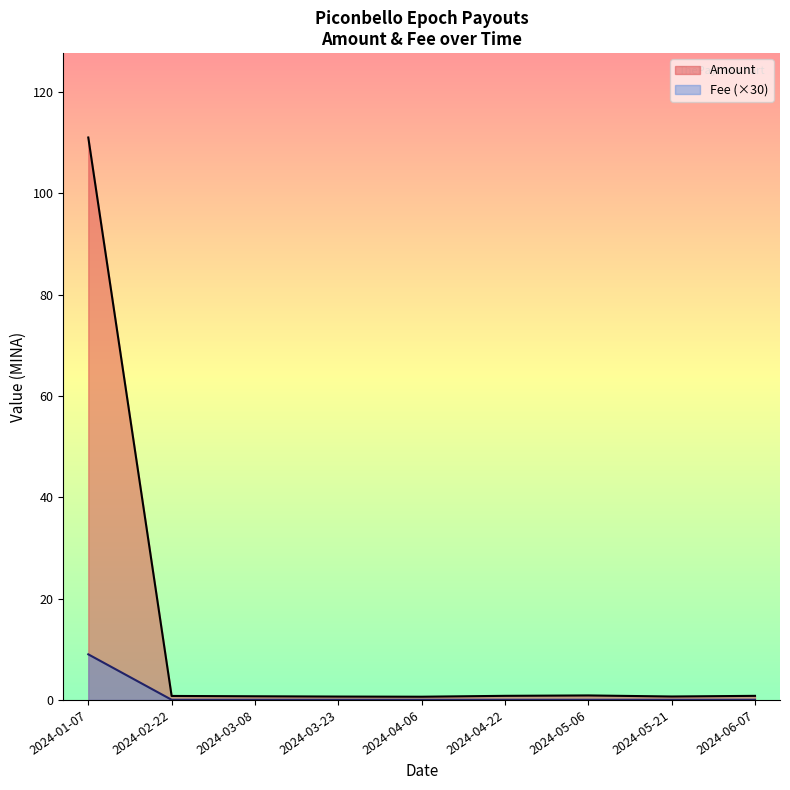

Reading left to right, list all the values displayed in this chart.

Amount: 2024-01-07=111.0	2024-02-22=0.8	2024-03-08=0.7	2024-03-23=0.7	2024-04-06=0.6	2024-04-22=0.8	2024-05-06=0.9	2024-05-21=0.7	2024-06-07=0.8
Fee: 2024-01-07=9.0	2024-02-22=0.0	2024-03-08=0.0	2024-03-23=0.0	2024-04-06=0.0	2024-04-22=0.0	2024-05-06=0.0	2024-05-21=0.0	2024-06-07=0.0